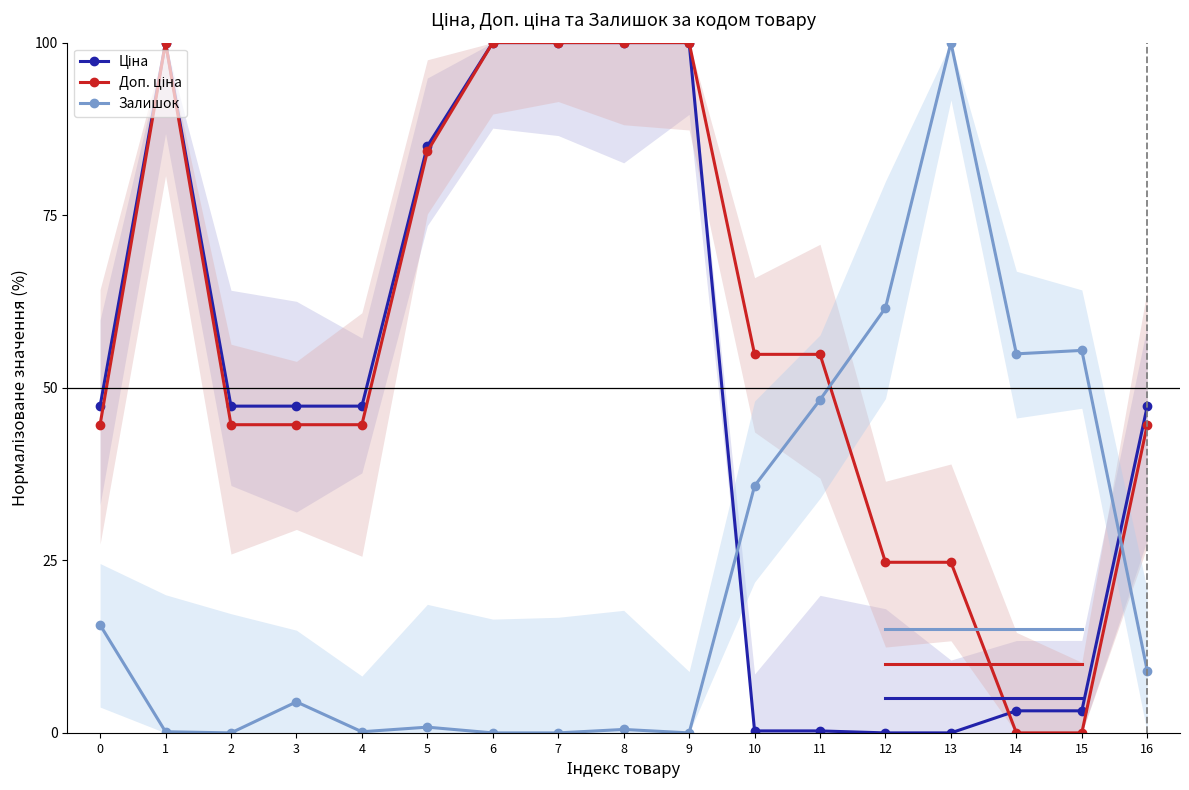

Rank the series at 5 from highest to lowest value.

Ціна, Доп. ціна, Залишок